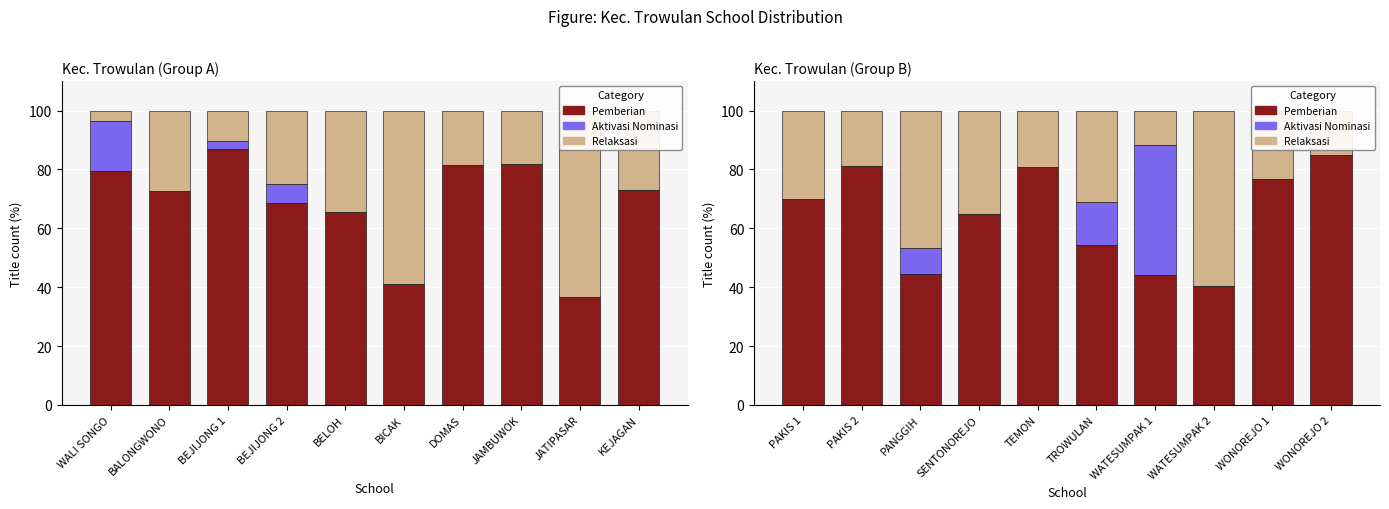

At which category is the sum across all series the highest?

PAKIS 1